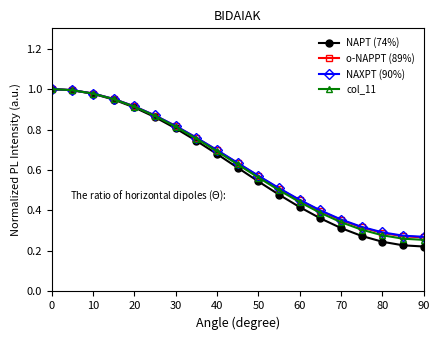

What are all the series names shown in the legend?

NAPT (74%), o-NAPPT (89%), NAXPT (90%), col_11